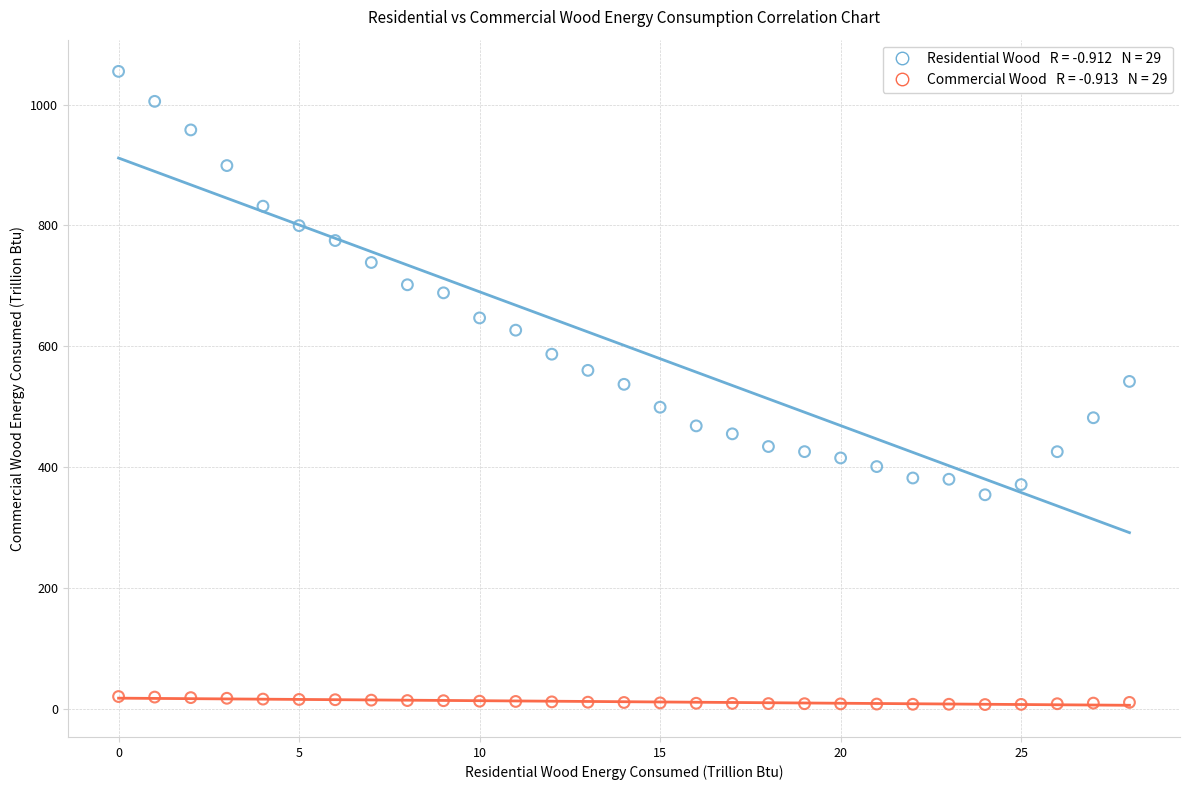

Across all data points, what is the range of Y values (max minus min)?

1048.5